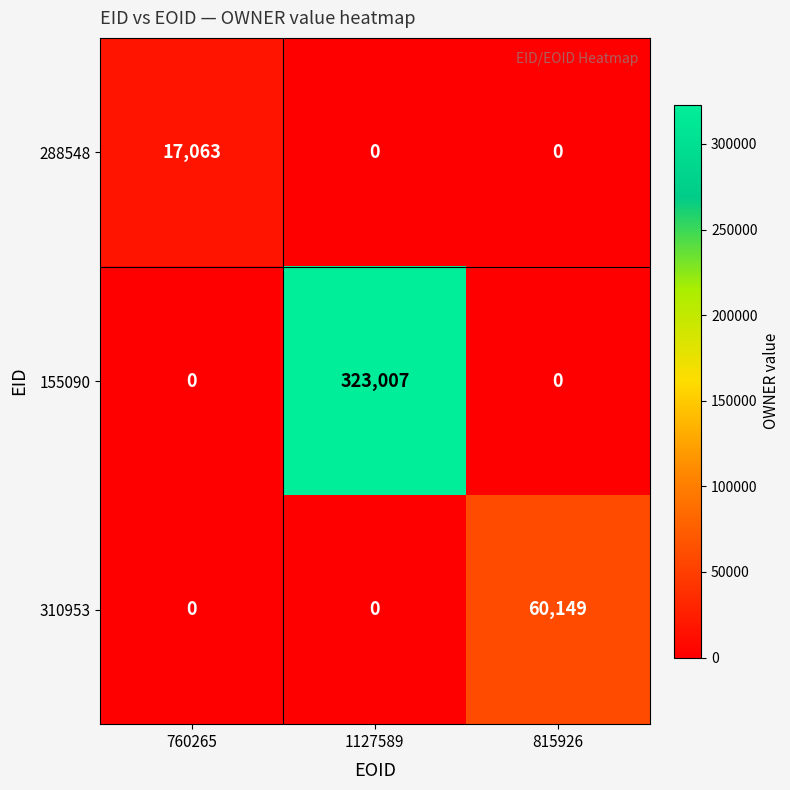

Read the 155090 value at 1127589, to the nearest 100.

323000